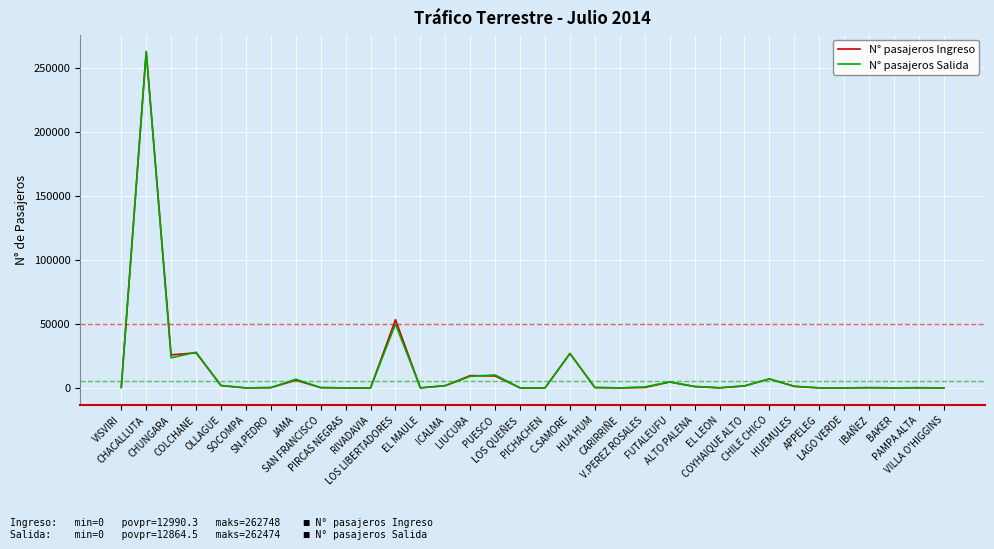

What is the maximum value for N° pasajeros Ingreso?

262748